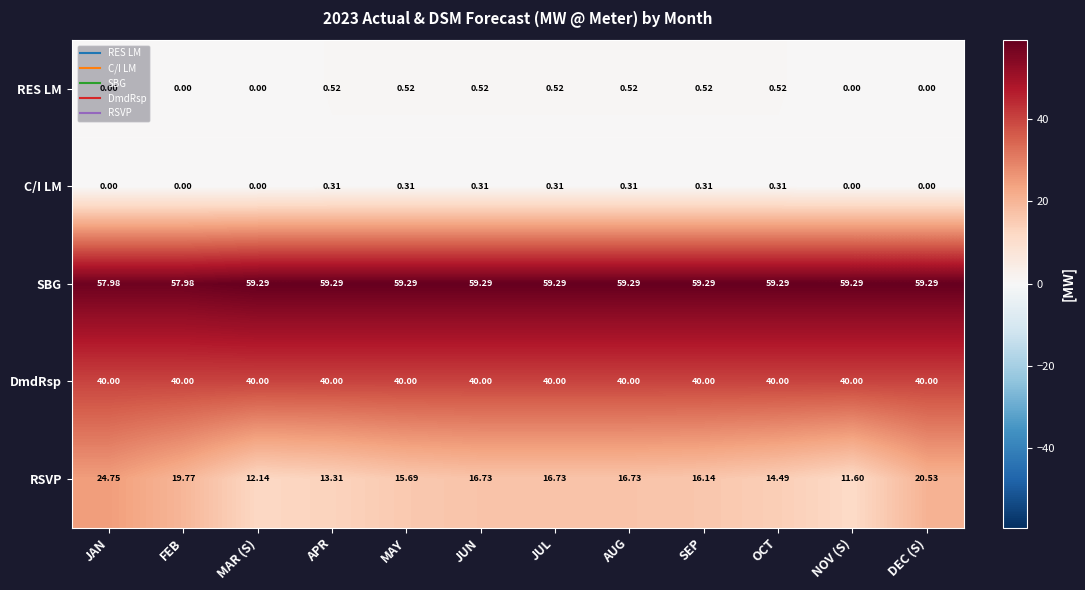

Which series has the largest total across all categories?

SBG